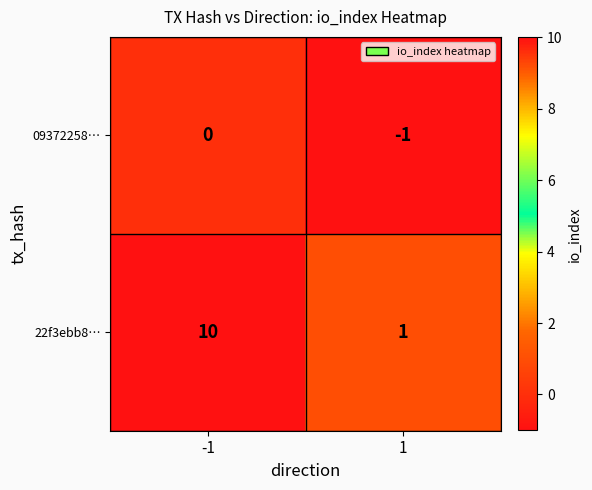

Which series has the largest range (max minus min)?

22f3ebb8…